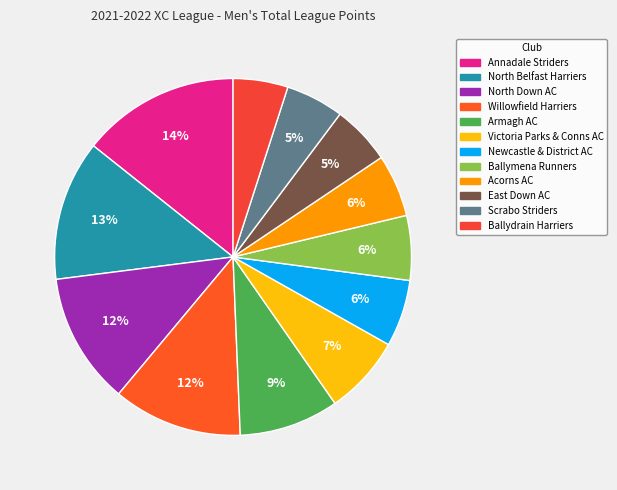

How many slices are in this pie chart?

12